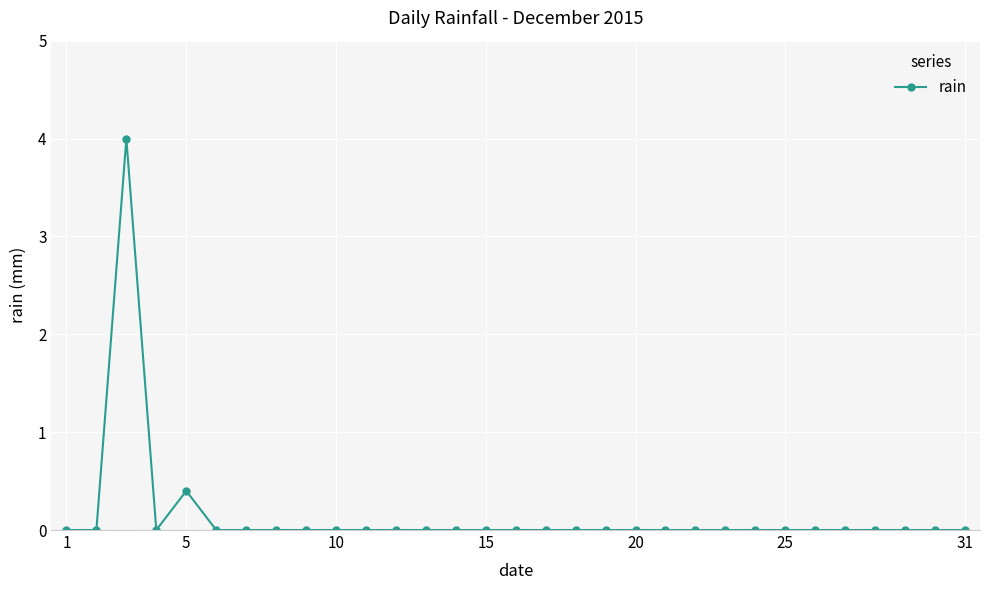

What is the greatest value displayed?

4.0